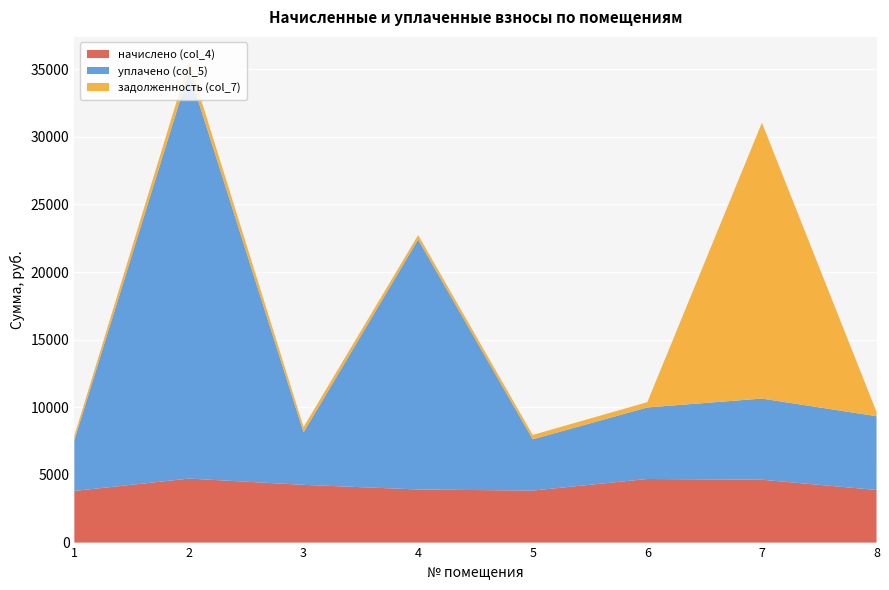

Reading left to right, what are all the values shown in this chart?

начислено (col_4): 3816.8	4732.1	4269.5	3926.3	3845.5	4703.4	4647.8	3890.4
уплачено (col_5): 3763.3	30088.8	3881.4	18483.8	3791.5	5289.0	6000.0	5452.8
задолженность (col_7): 317.9	789.3	388.1	327.2	320.5	391.9	20392.1	324.2